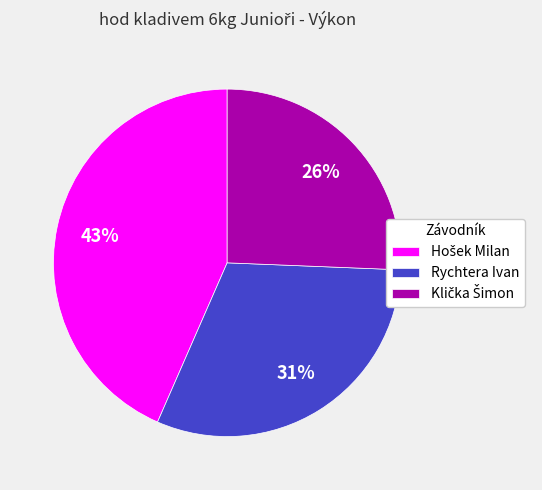

What percentage is the Rychtera Ivan slice, to the nearest percent?

31%